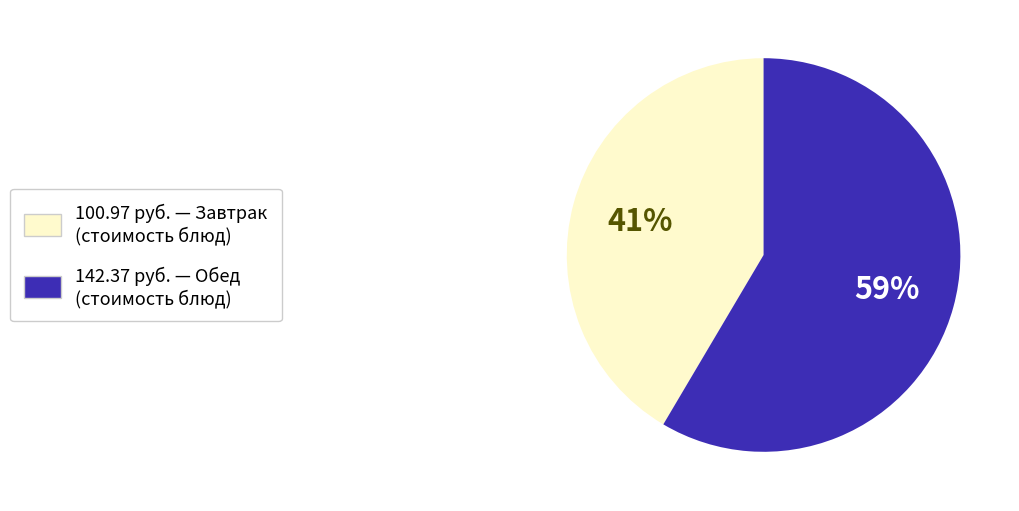

To the nearest percent, what is the average slice percentage?

50%